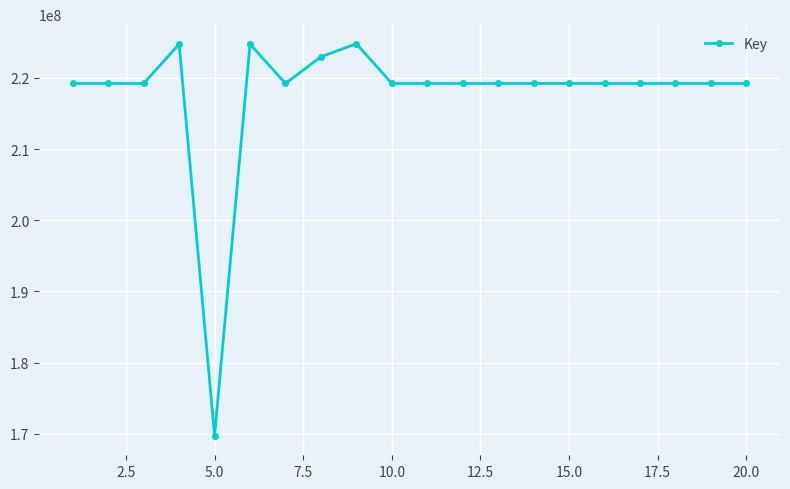

True or false: there are more than 1 points higher than both neighbors.

True